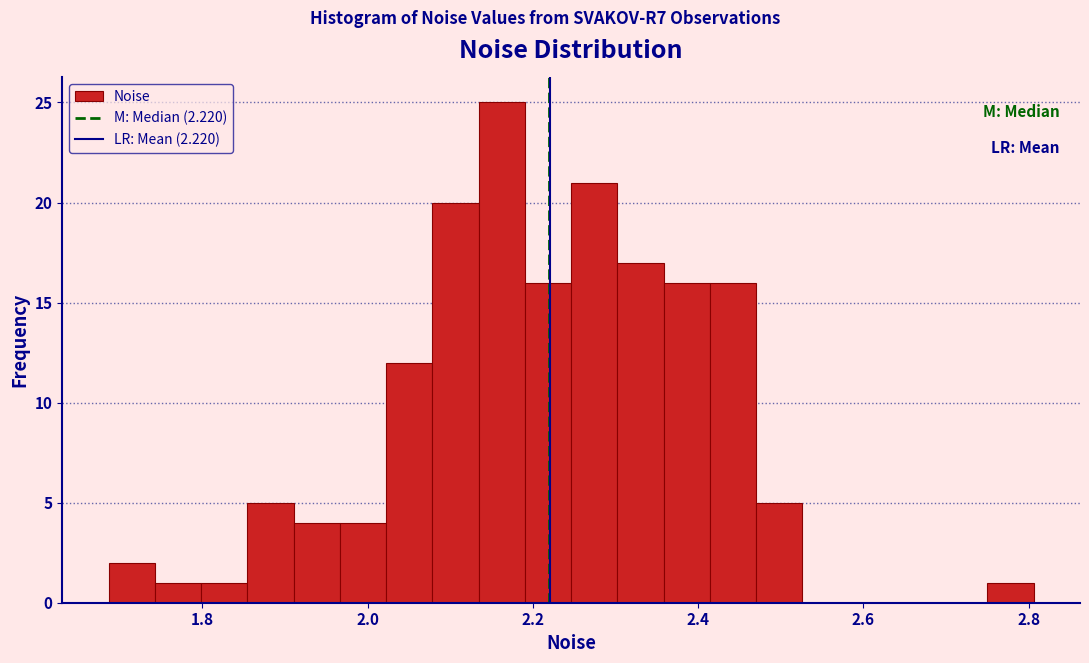

Read against the x-axis, roughly where is the centre of the tallest bar?

2.16